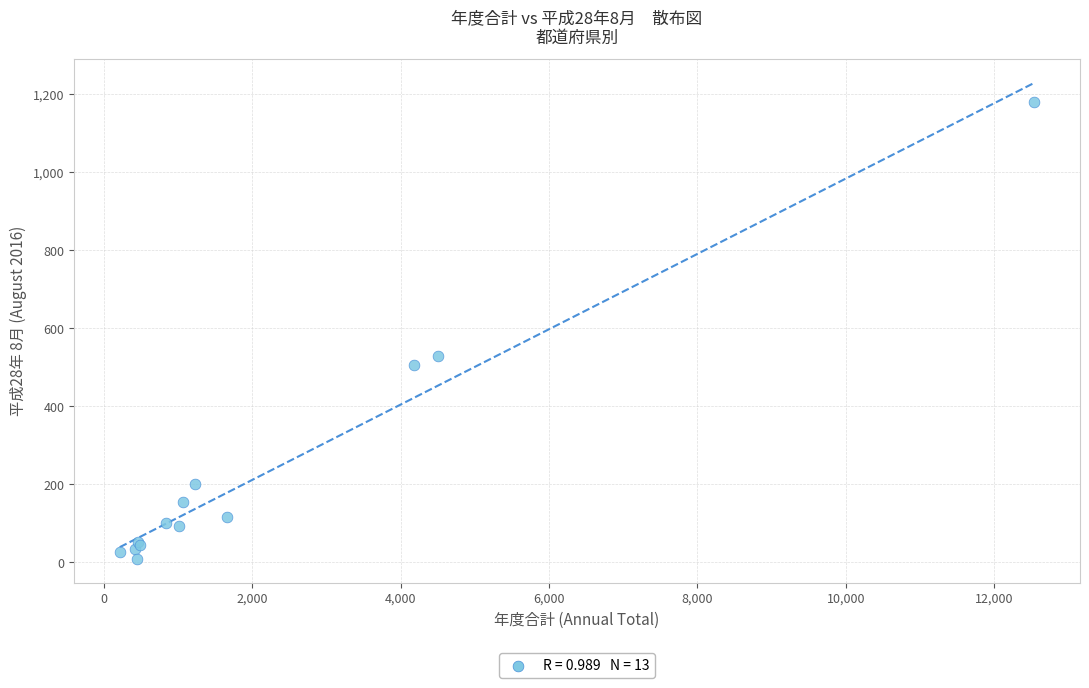

What Y value in the scatter plot is closest to 594?

528